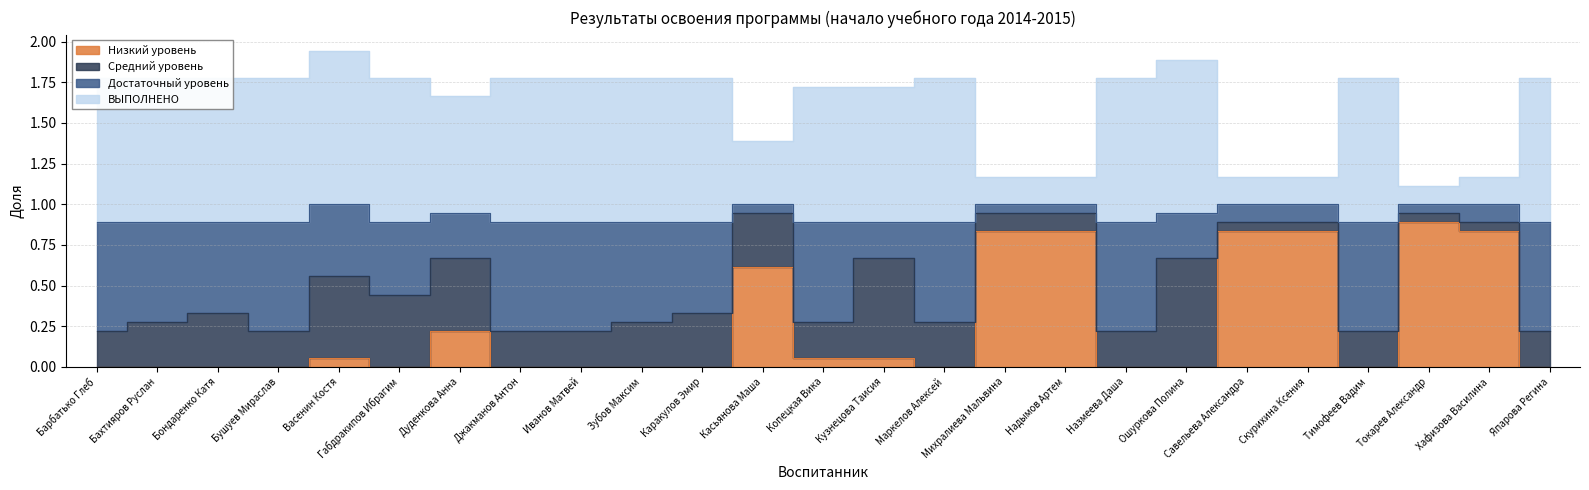

What is the label of the 23rd point from the right?

Бондаренко Катя